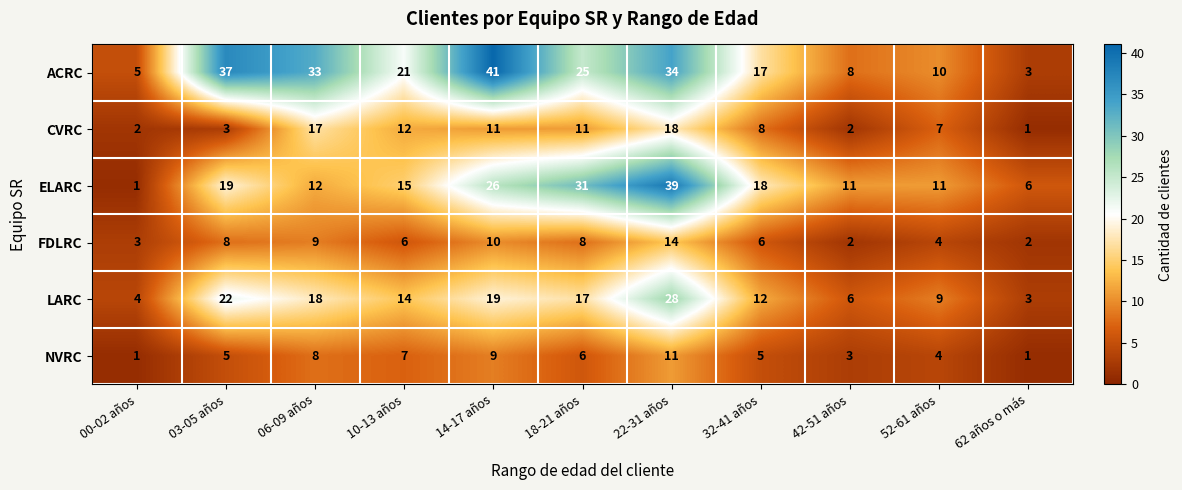

What is the minimum value shown in the chart?

1